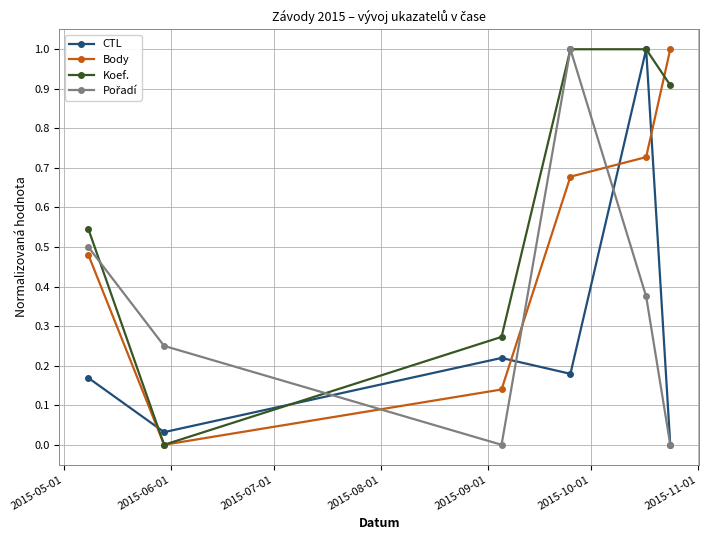

What is the maximum value shown in the chart?

1.0